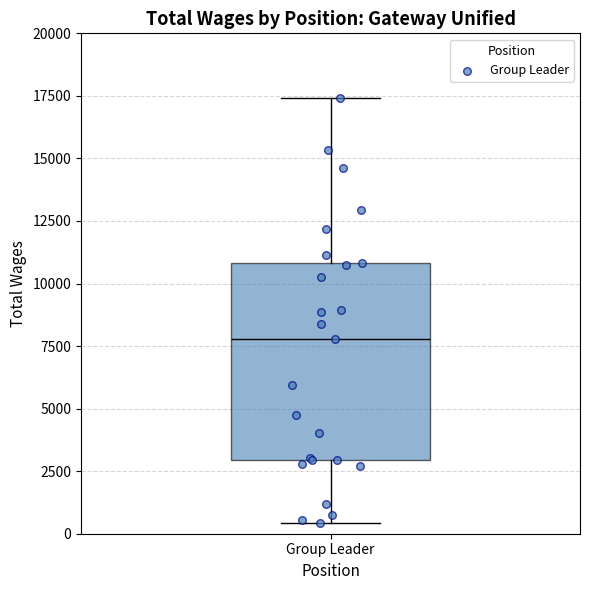

Where does the upper whisker of the box for Group Leader end on the y-axis? The values are not printed on the chart, so give them approximately, as read against the axis.

17500